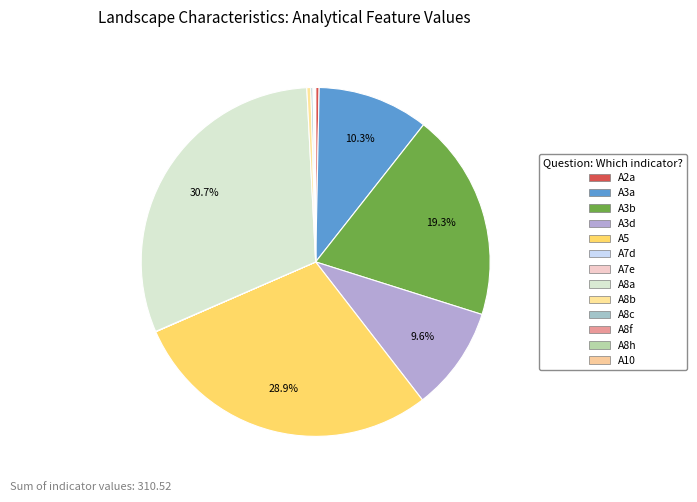

What is the total percentage of A10 and A8h?

0.1%